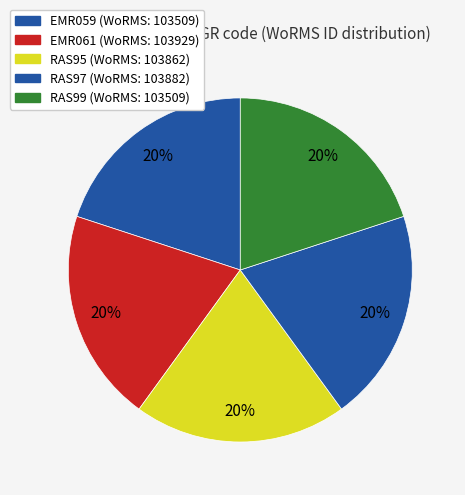

Is it true that EMR061 is 20% of the pie?

True